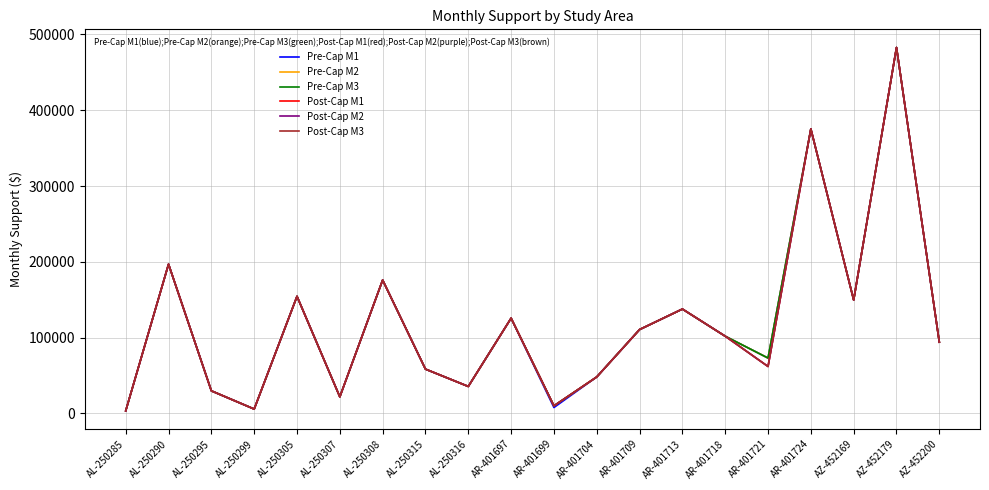

Does the chart have visible grid lines?

Yes